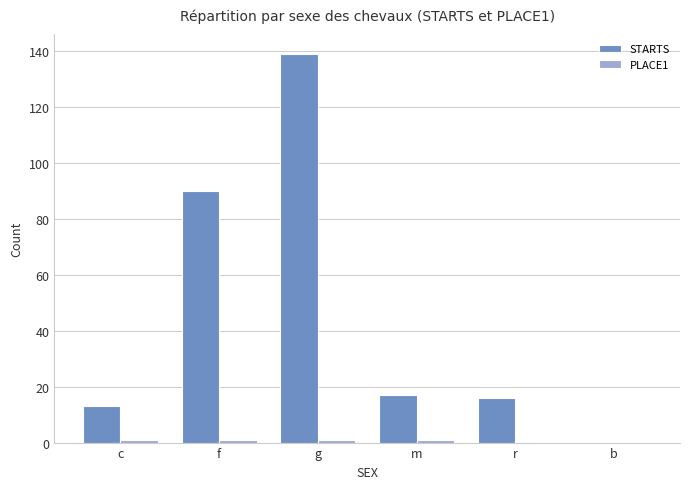

What is the maximum value for STARTS?

139